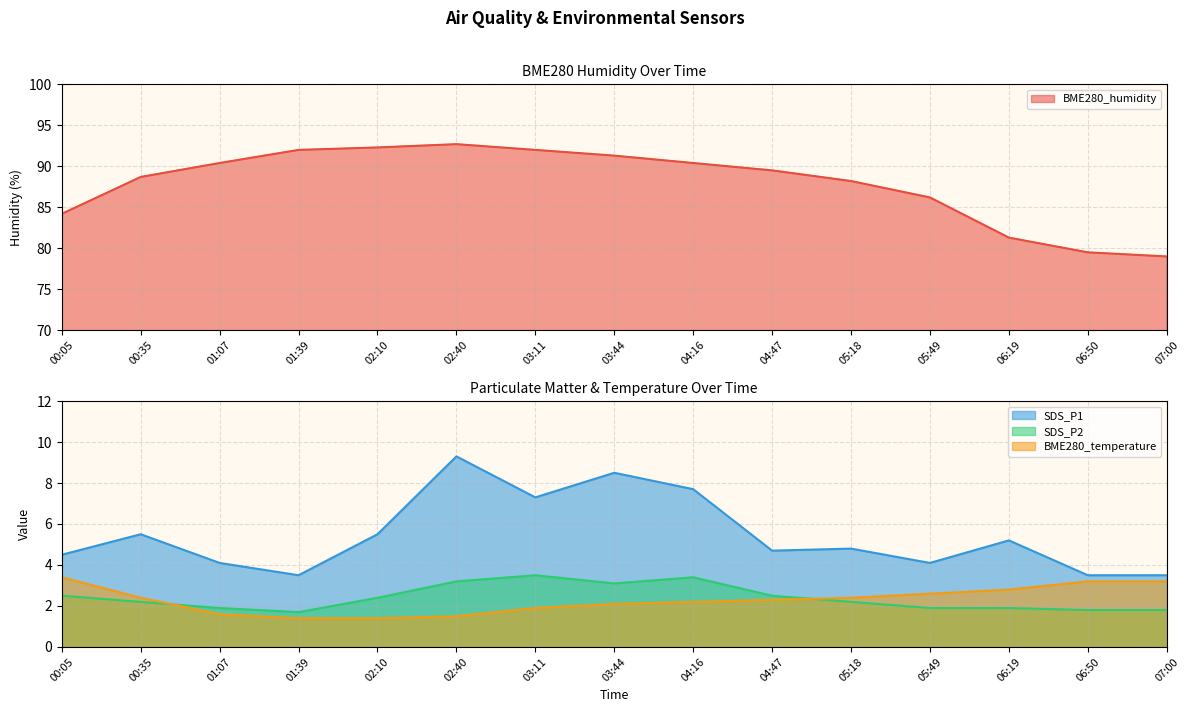

True or false: BME280_temperature and BME280_humidity cross at least once.

False